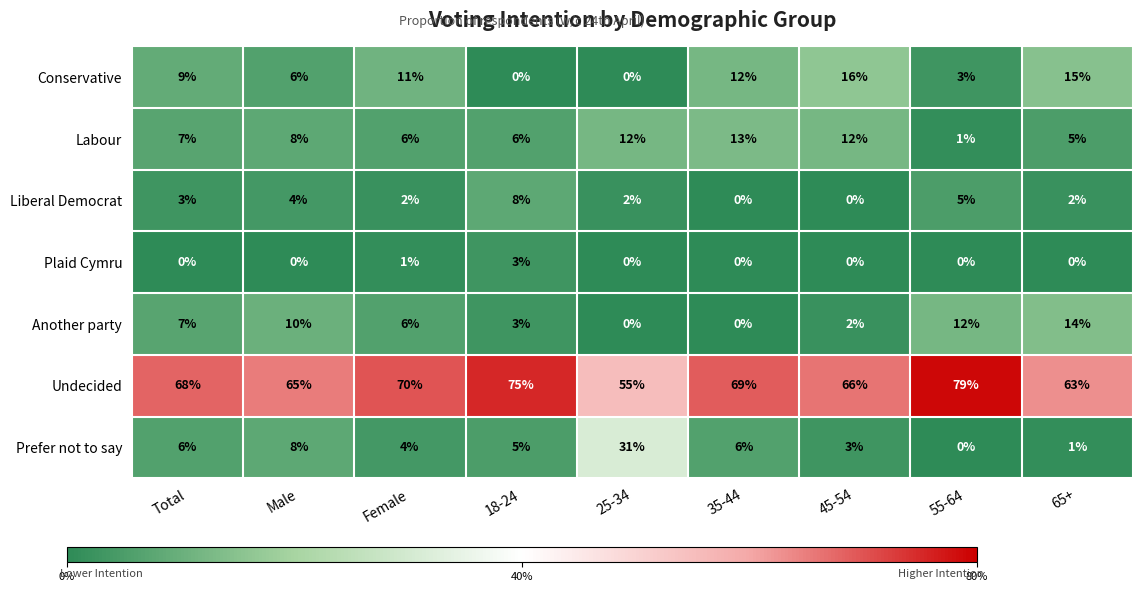

At which category is the sum across all series the highest?

Male